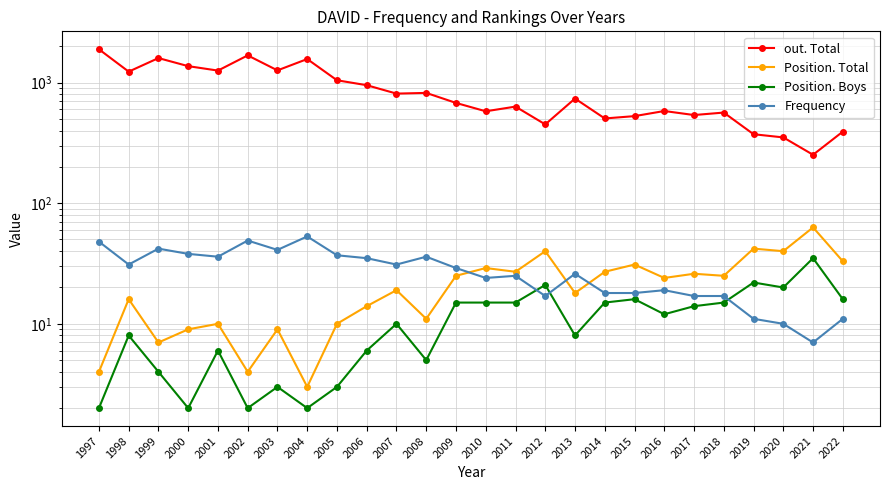

What is the greatest value displayed?

1888